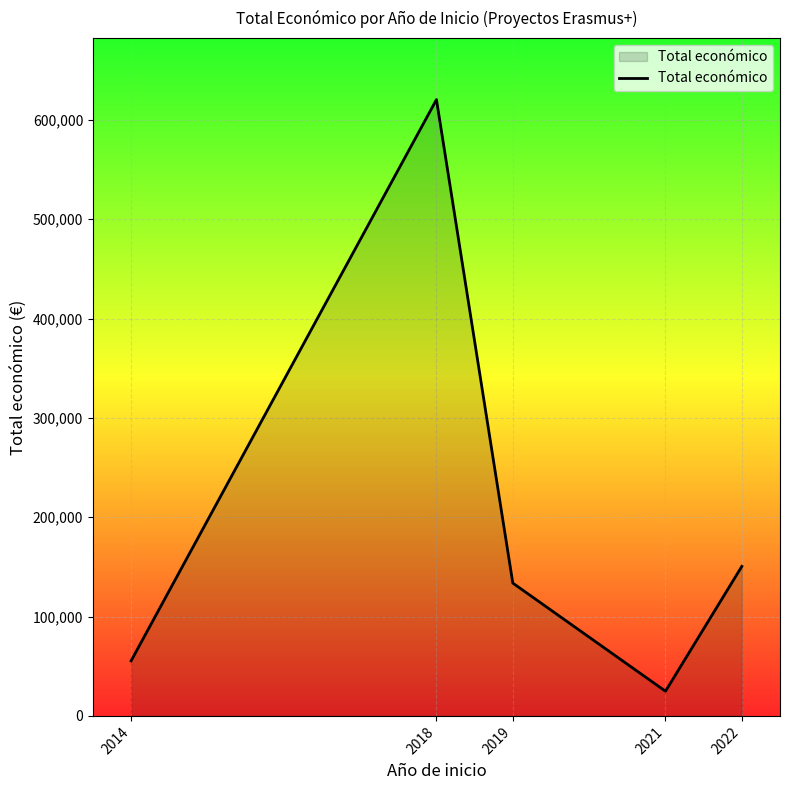

Count the number of categories in the chart.

5